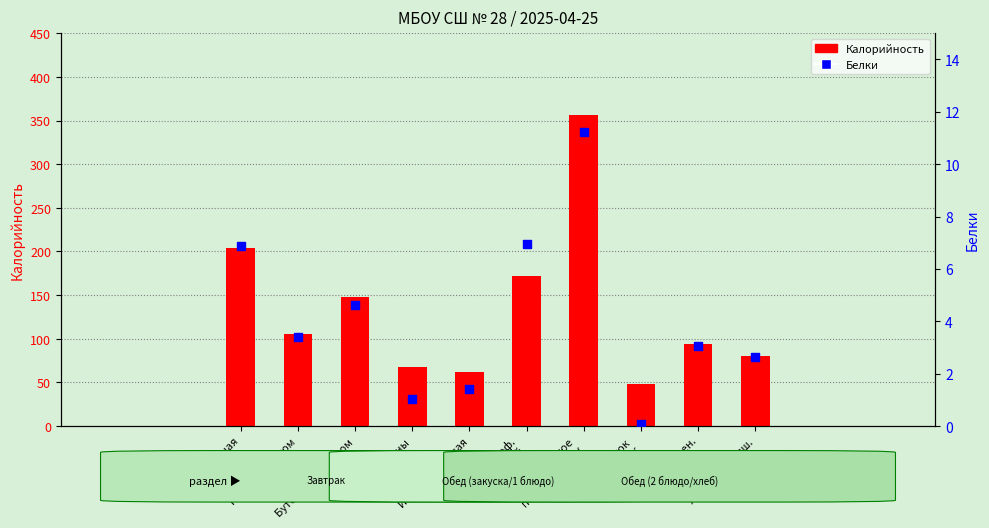

Which series has the widest spread of Y values?

Калорийность